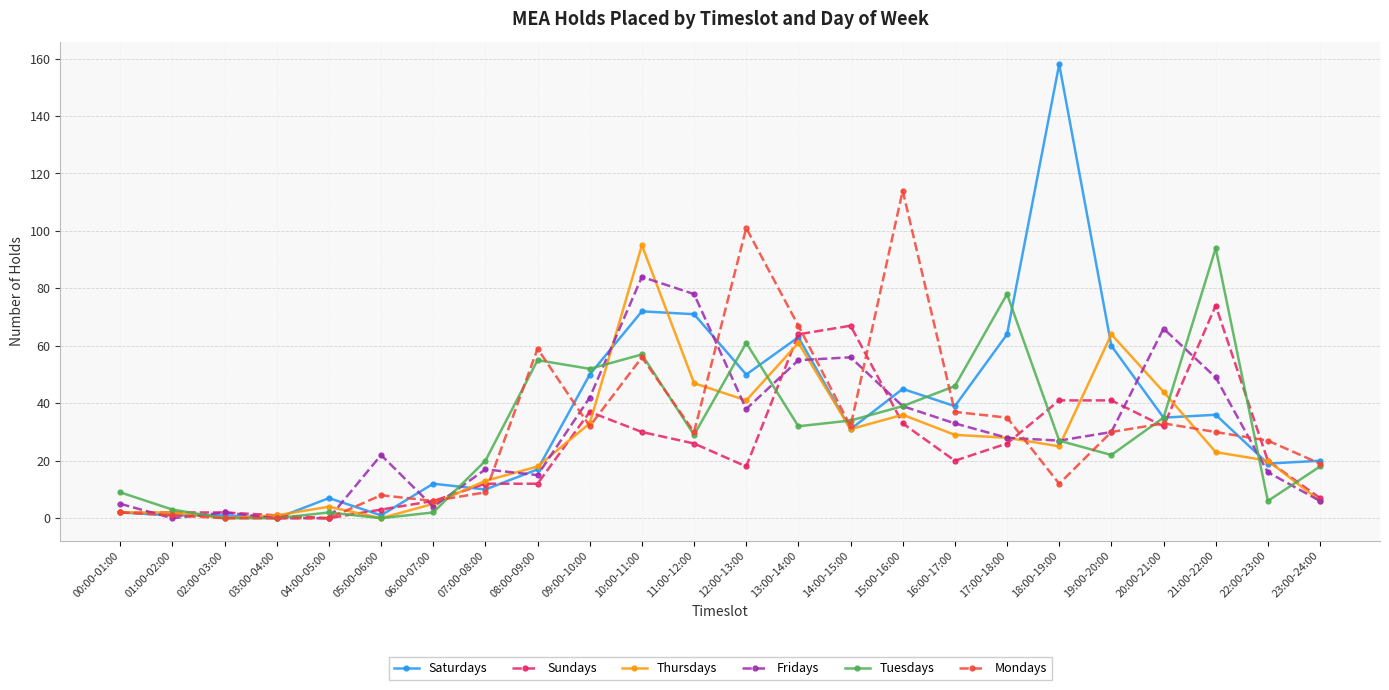

Which series has the widest spread of values?

Saturdays